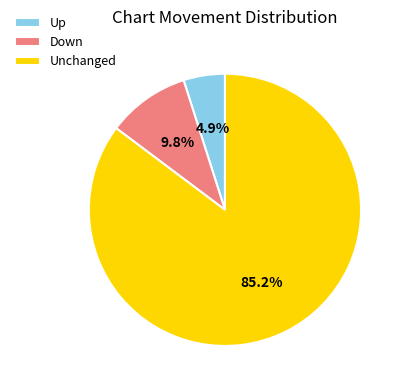

Is the sum of Up and Unchanged greater than half?

Yes